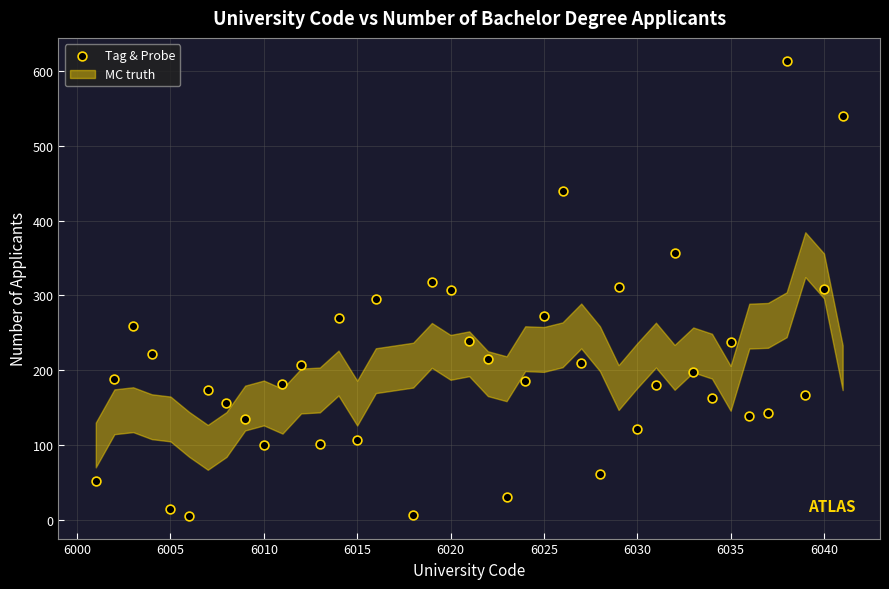

What is the range of Y values (max minus min)?

609